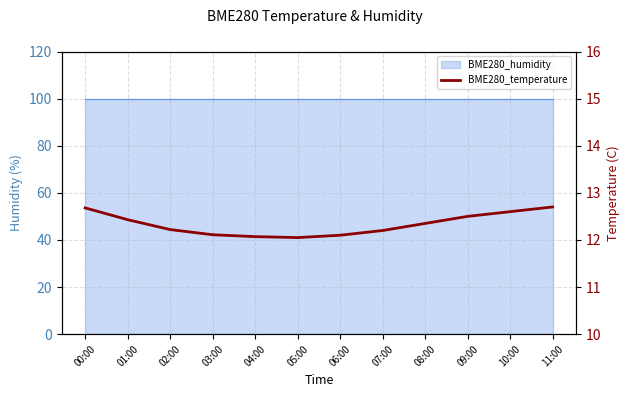

How many lines are shown in the chart?

1